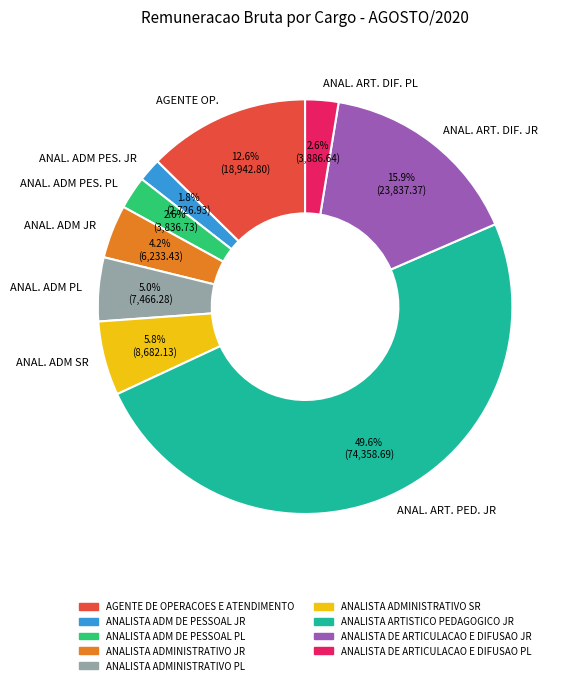

What is the largest slice in the pie chart?

ANAL. ART. PED. JR